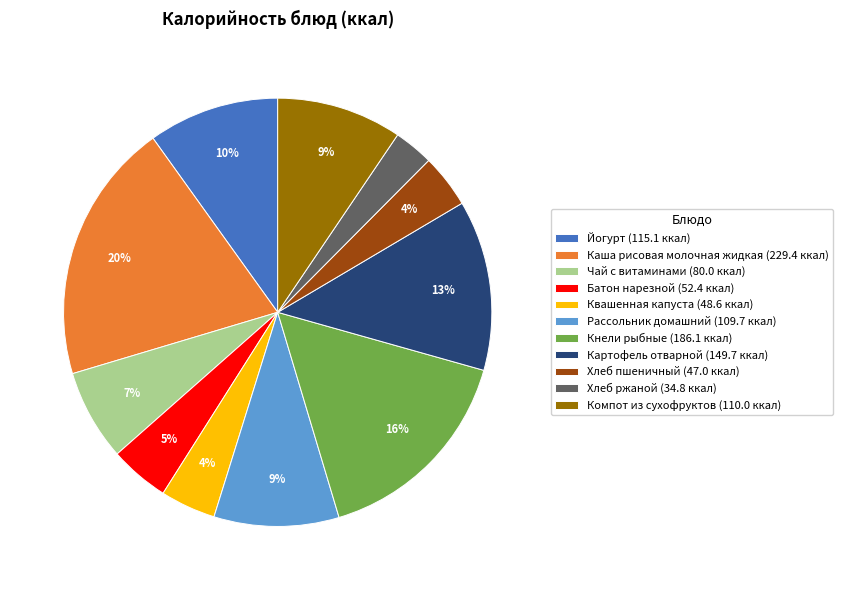

Which has a higher value, Батон нарезной or Йогурт?

Йогурт